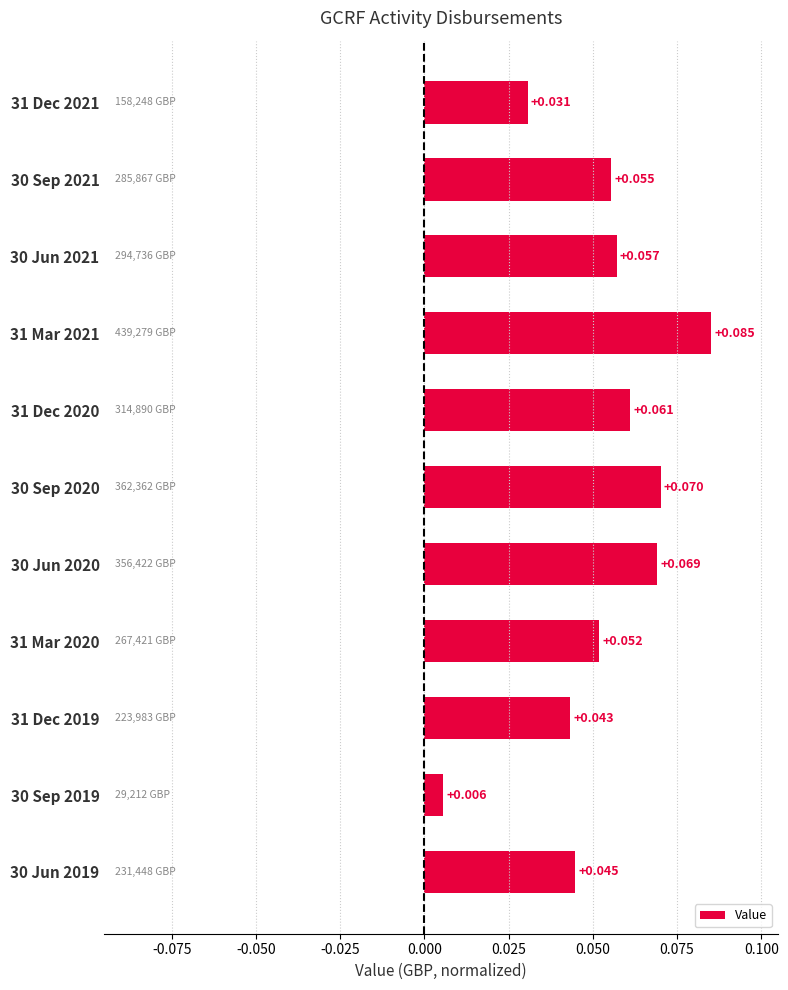

How many bars are there in total?

11